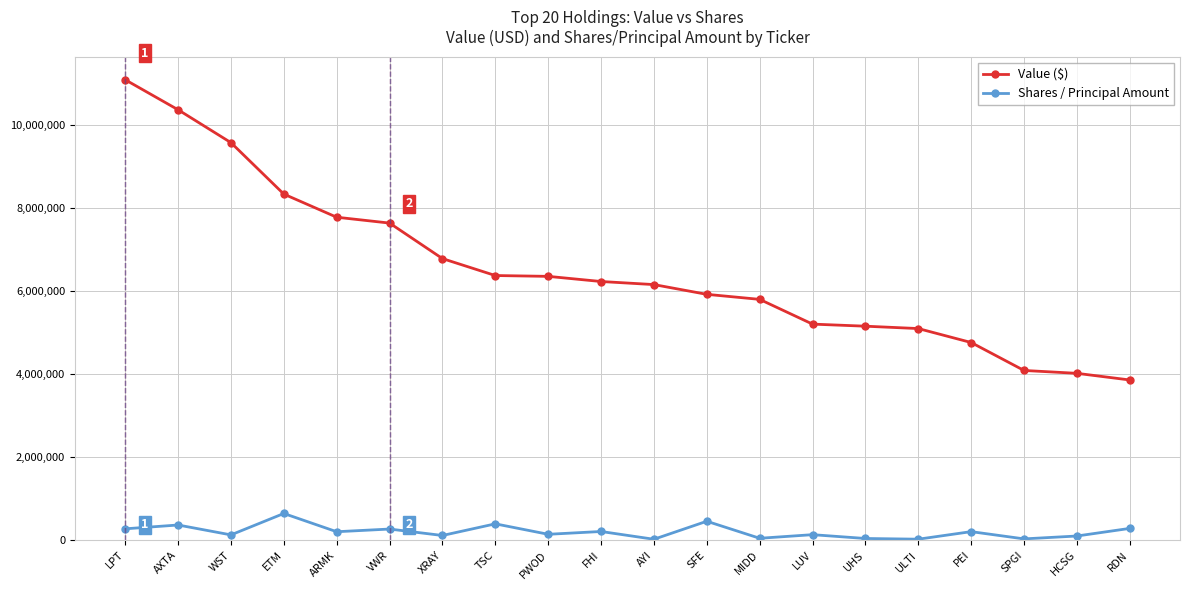

Which series has the largest range (max minus min)?

Value ($)